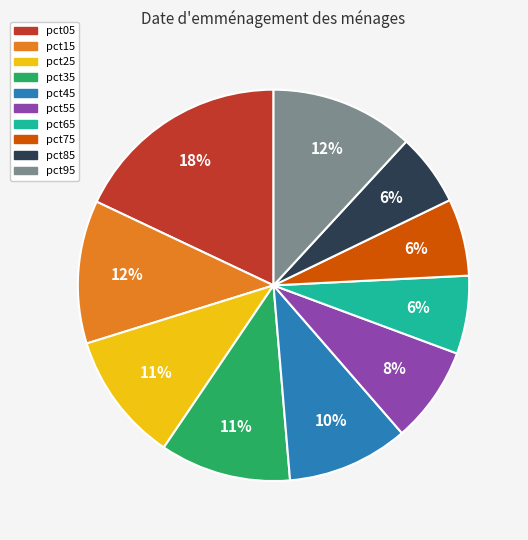

The pct35 slice represents 1% of the pie. True or false?

False